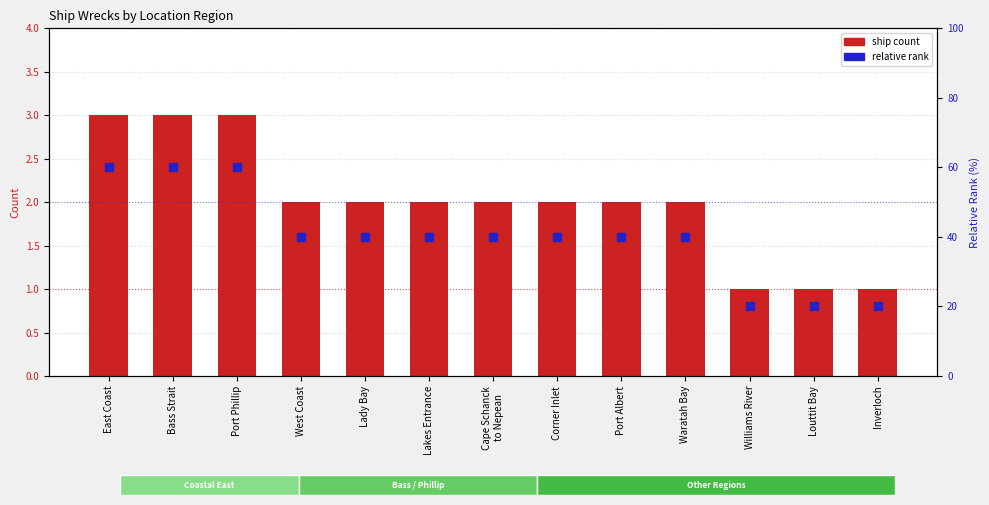

Is the value of ship count at Cape Schanck
to Nepean greater than the value of relative rank at Bass Strait?

No